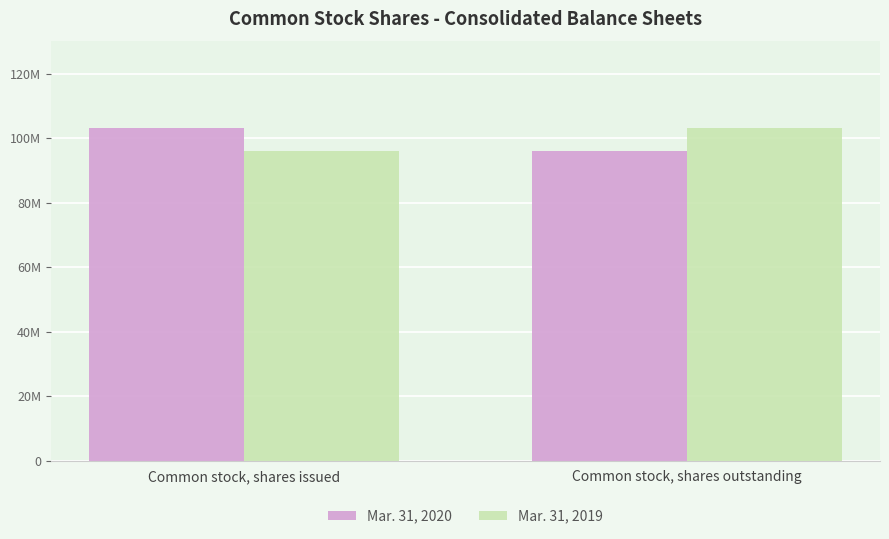

What is the maximum value shown in the chart?

103178621